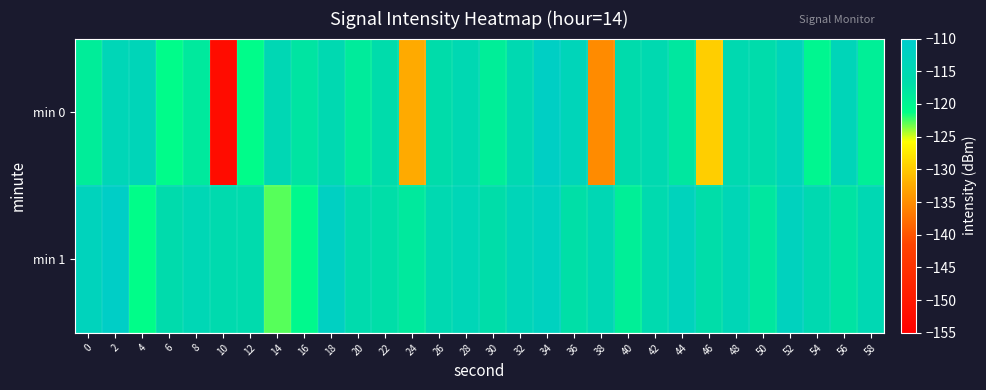

Reading right to left, list all the values displayed in this chart.

min 0: 58=-119.2	56=-113.8	54=-120.1	52=-113.6	50=-116.5	48=-115.5	46=-129.6	44=-118.2	42=-115.5	40=-116.4	38=-135.2	36=-113.6	34=-111.7	32=-115.2	30=-119.1	28=-115.1	26=-116.6	24=-132.4	22=-116.5	20=-118.8	18=-115.3	16=-117.8	14=-114.7	12=-121.0	10=-152.5	8=-118.5	6=-120.9	4=-114.0	2=-114.1	0=-118.9
min 1: 58=-114.9	56=-117.6	54=-115.5	52=-112.8	50=-118.1	48=-114.3	46=-116.9	44=-113.2	42=-115.7	40=-119.3	38=-114.6	36=-117.2	34=-112.5	32=-113.9	30=-116.8	28=-114.1	26=-115.3	24=-118.5	22=-117.0	20=-116.0	18=-112.0	16=-120.6	14=-122.8	12=-116.0	10=-116.0	8=-114.4	6=-116.2	4=-121.0	2=-111.2	0=-113.2